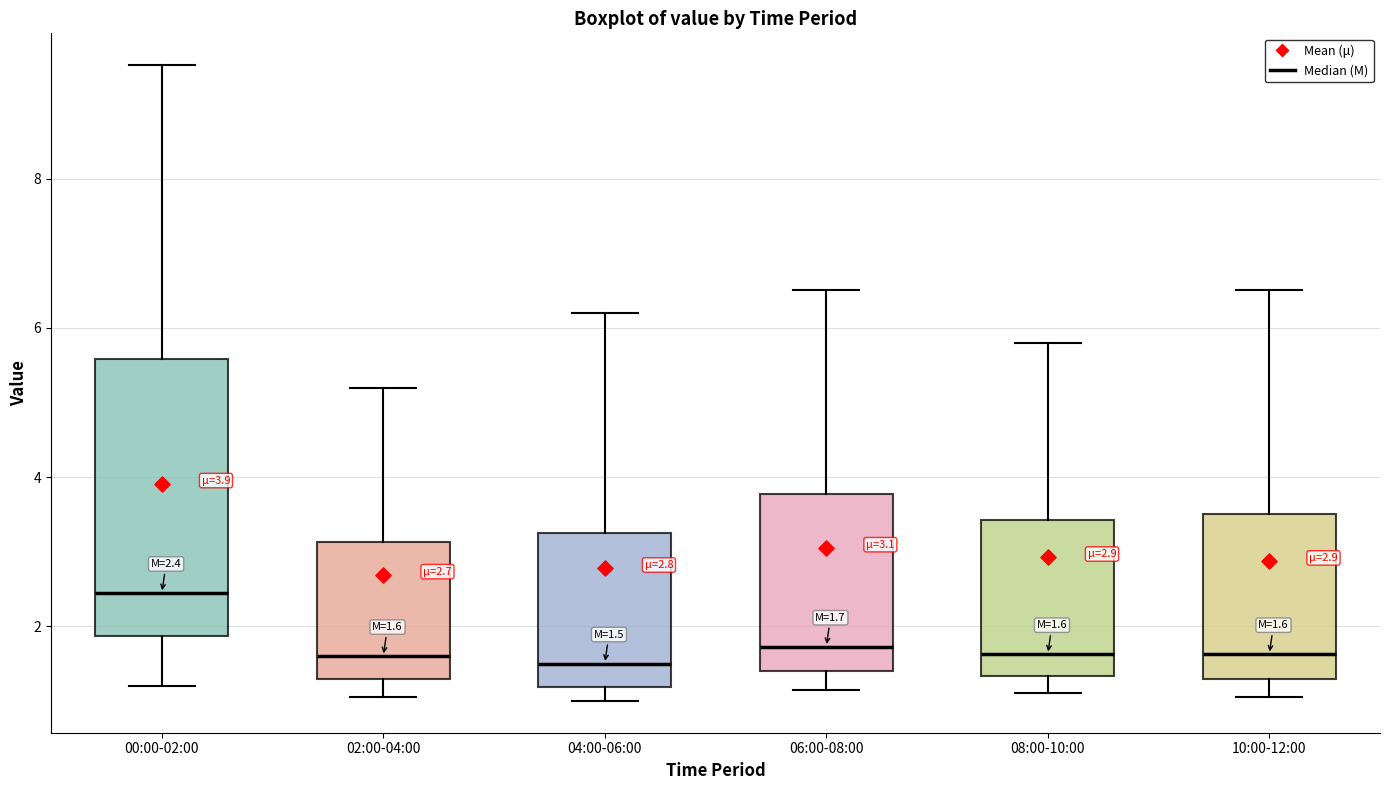

Which box is the tallest, from its lower edge to its upper edge?

00:00-02:00